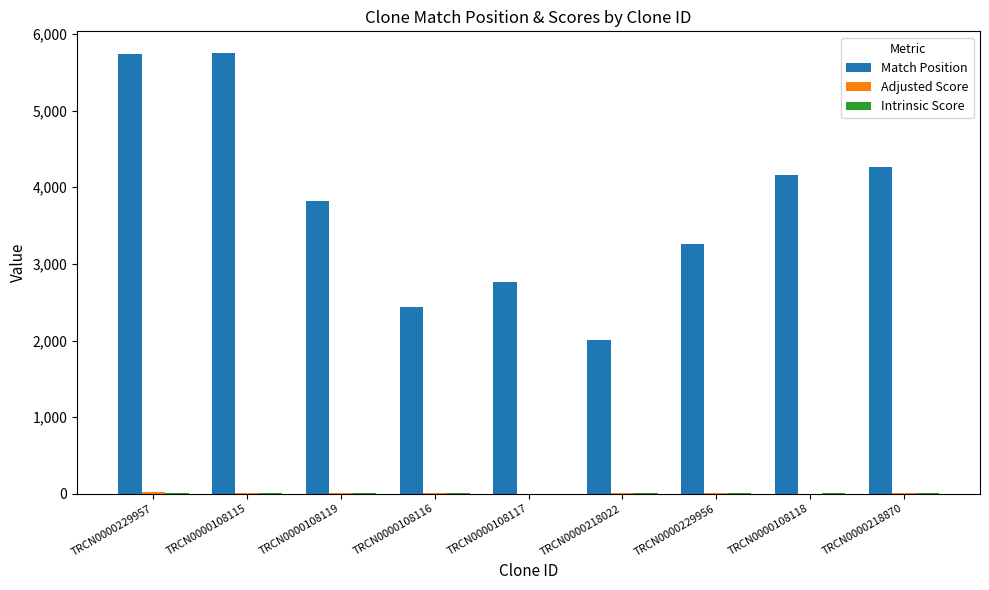

Are the bars horizontal?

No